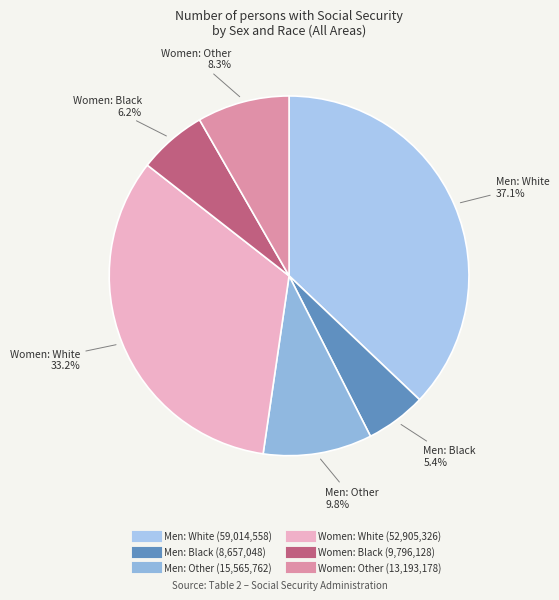

Count the number of slices in the pie.

6